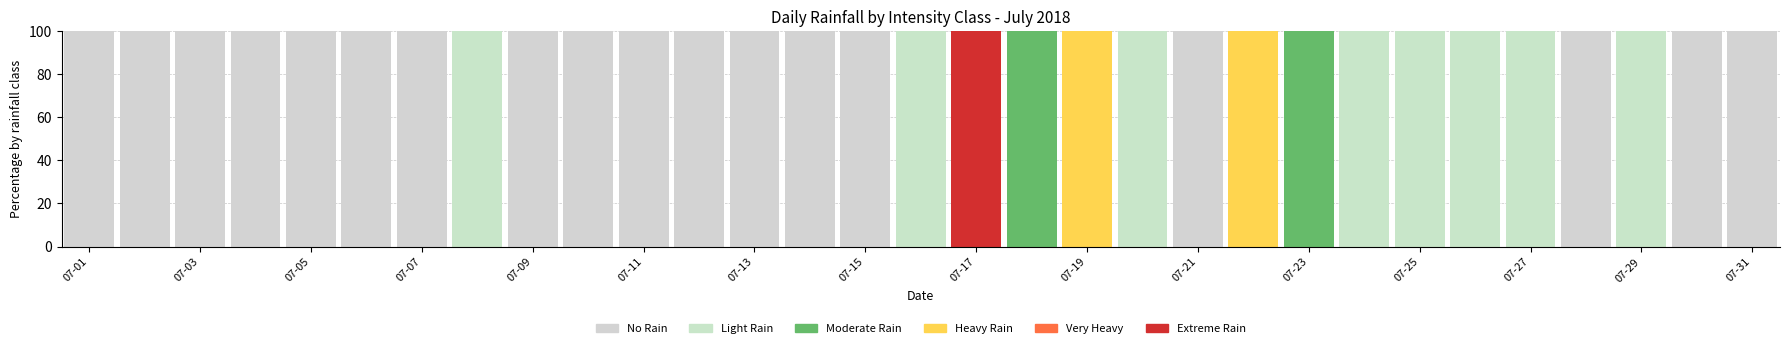

Count the number of data series in this chart.

5